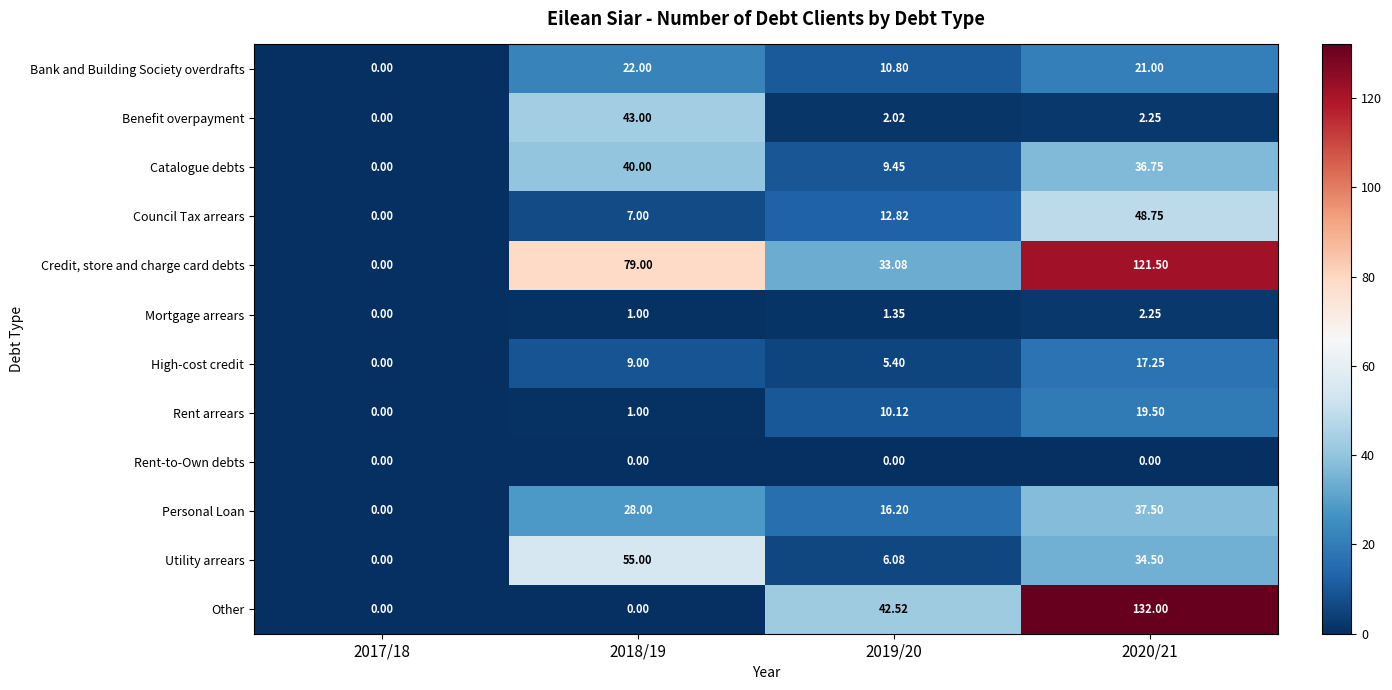

Which series has the largest range (max minus min)?

Other